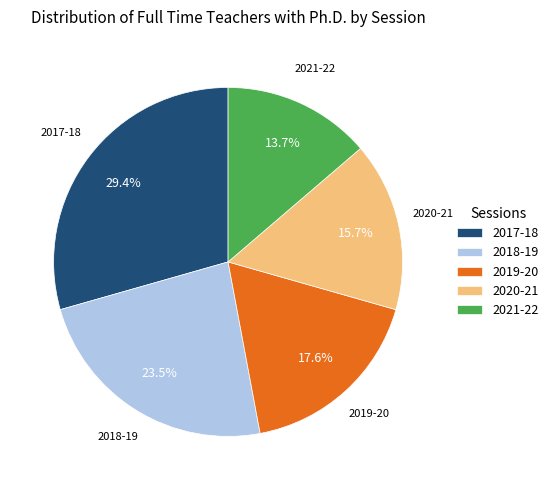

Approximately how many times larger is the value at 2020-21 compared to 2019-20?

0.9